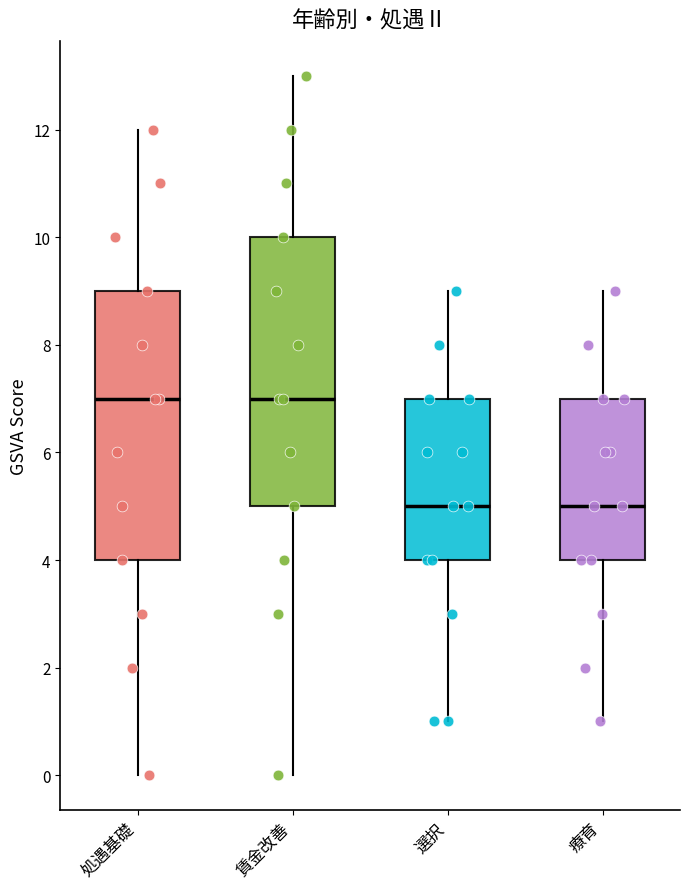

Reading left to right, read every box against the y-axis: the position of its median line, the range the box covers, and the ends of its whiskers. The values are not printed on the chart, so give them approximately, as read against the axis.

処遇基礎: median 7, box 4 to 9, whiskers 0 to 12
賃金改善: median 7, box 5 to 10, whiskers 0 to 13
選択: median 5, box 4 to 7, whiskers 1 to 9
療育: median 5, box 4 to 7, whiskers 1 to 9